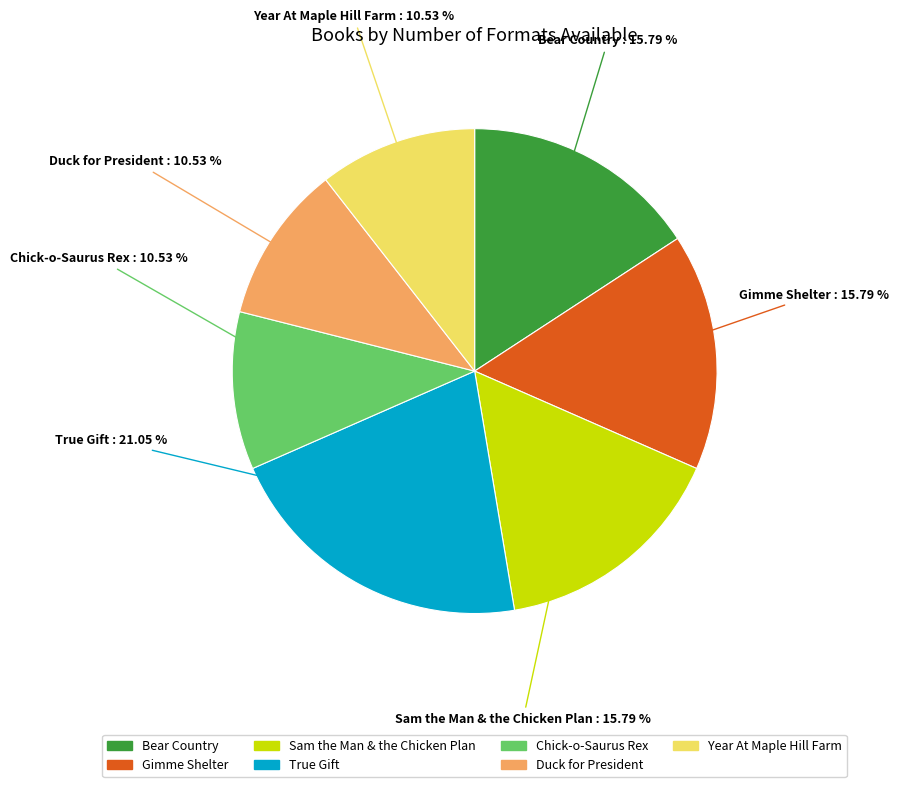

What is the largest slice in the pie chart?

True Gift